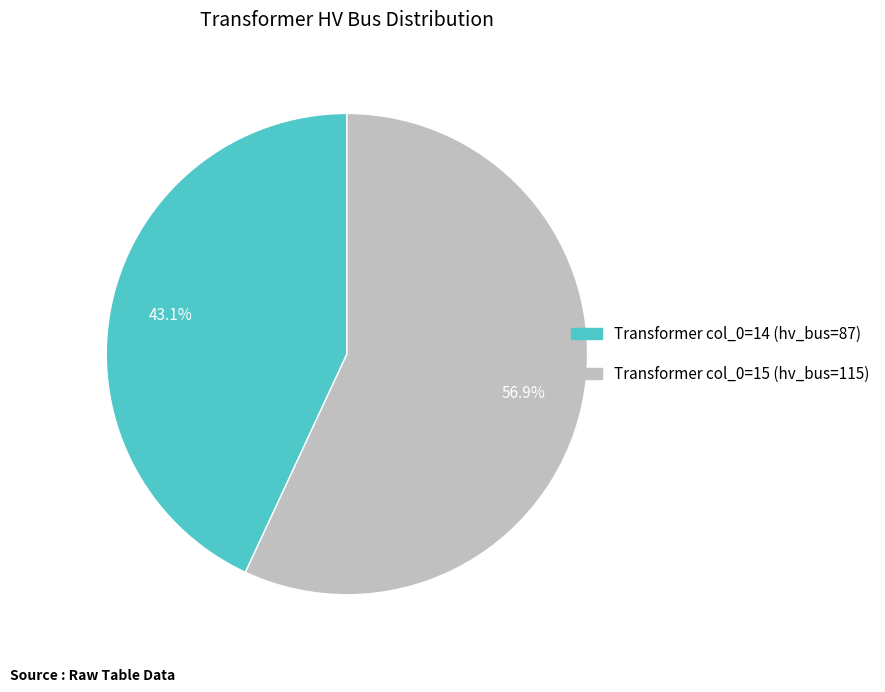

Count the number of slices in the pie.

2